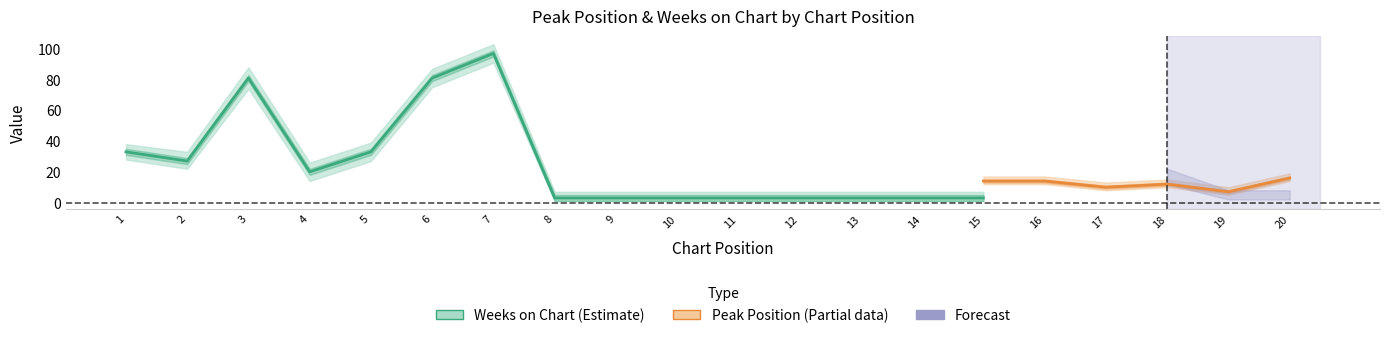

Which series has the largest range (max minus min)?

Weeks on Chart